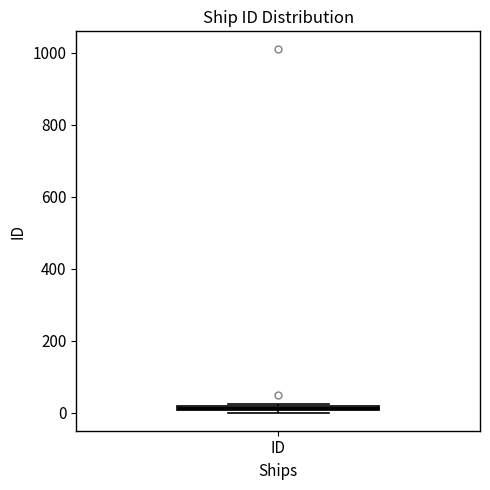

Where is the lower edge of the box for ID on the y-axis? The values are not printed on the chart, so give them approximately, as read against the axis.

0